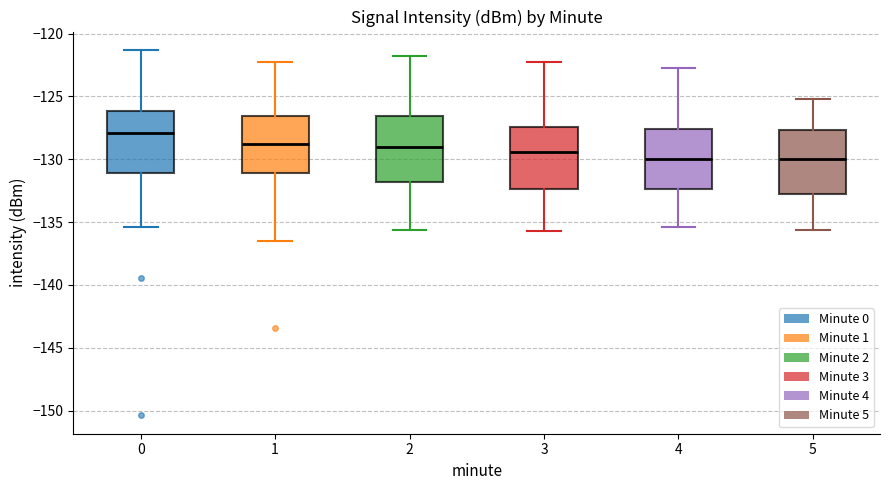

Where is the lower edge of the box at x = 2 on the y-axis? The values are not printed on the chart, so give them approximately, as read against the axis.

-132.0